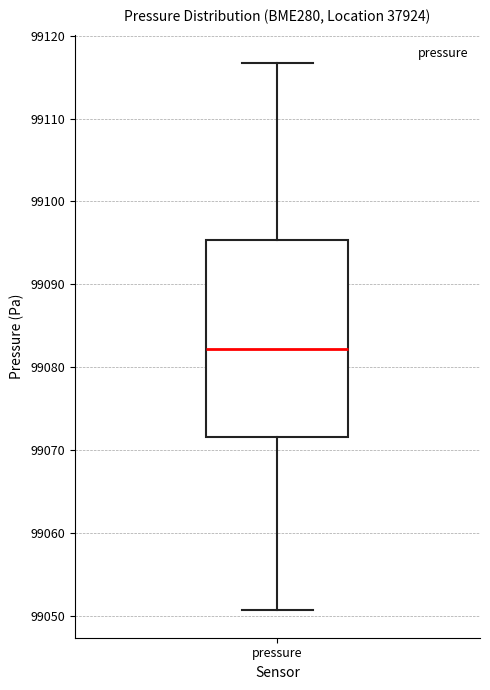

Transcribe this box plot: give where the median line is, the range the box spans, and where the two whiskers end, as read against the y-axis. The values are not printed on the chart, so give them approximately, as read against the axis.

median 99082, box 99072 to 99095, whiskers 99051 to 99117